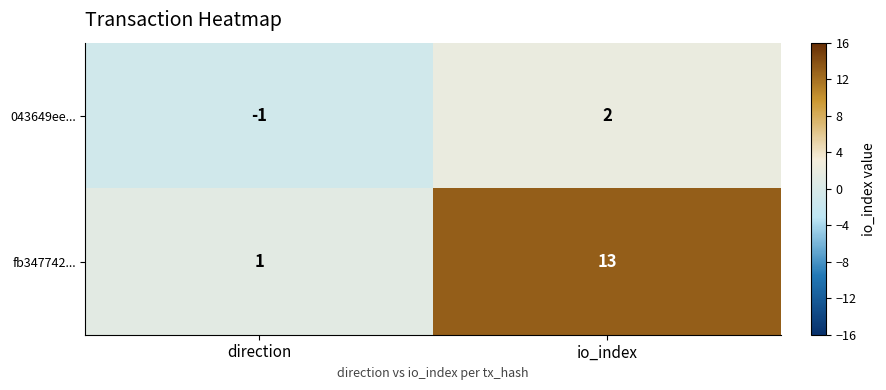

How many data points does each series have?

2